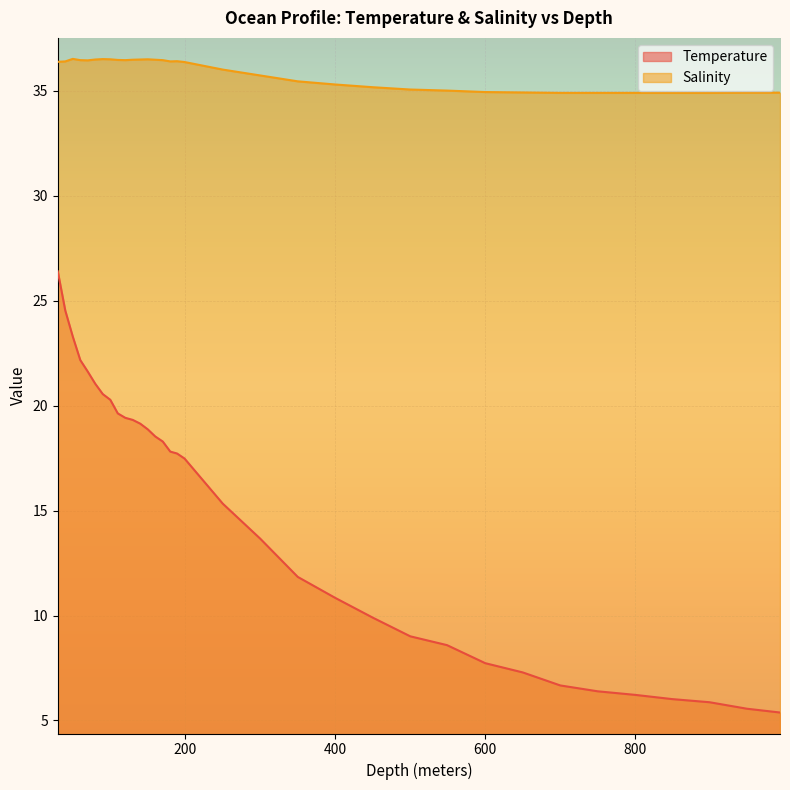

What are all the series names shown in the legend?

Temperature, Salinity